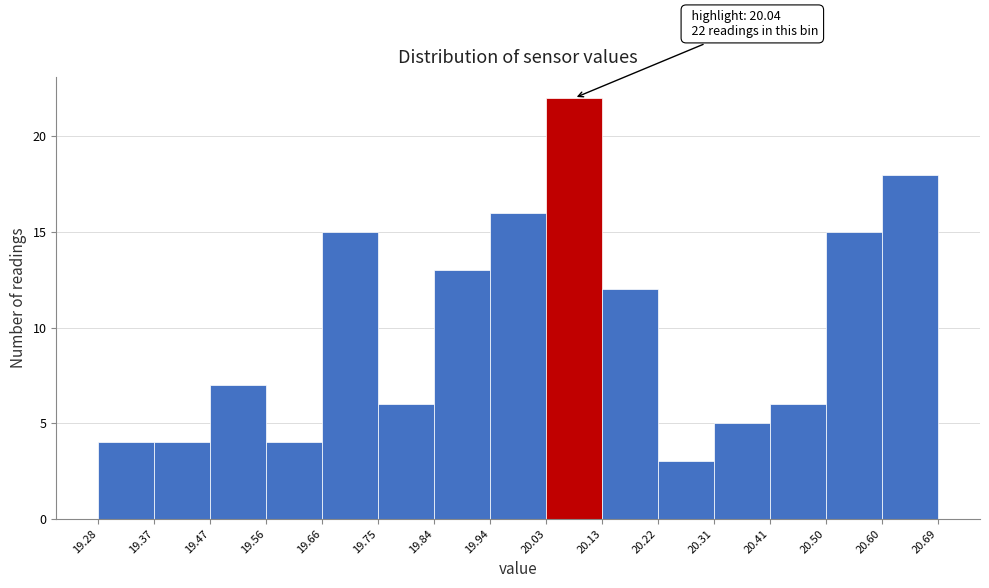

Which range on the x-axis has the tallest bar?

20.03 to 20.13